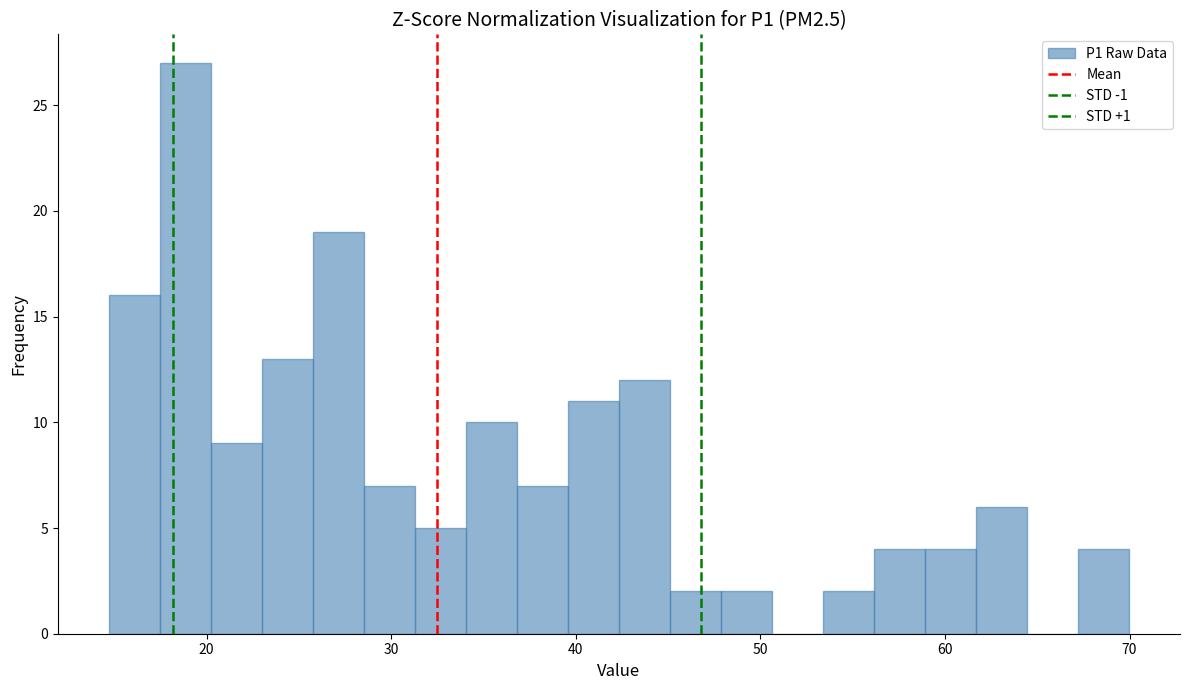

Read against the x-axis, roughly where is the centre of the tallest bar?

19